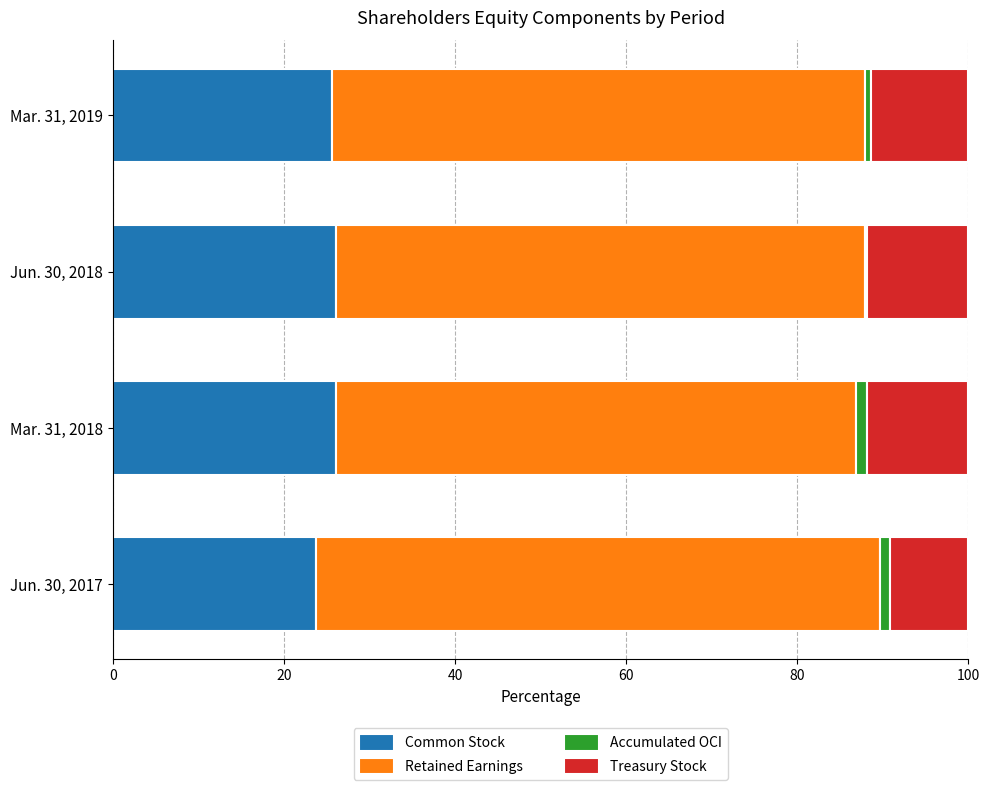

Is it true that Common Stock equals 35.6 at Mar. 31, 2019?

False